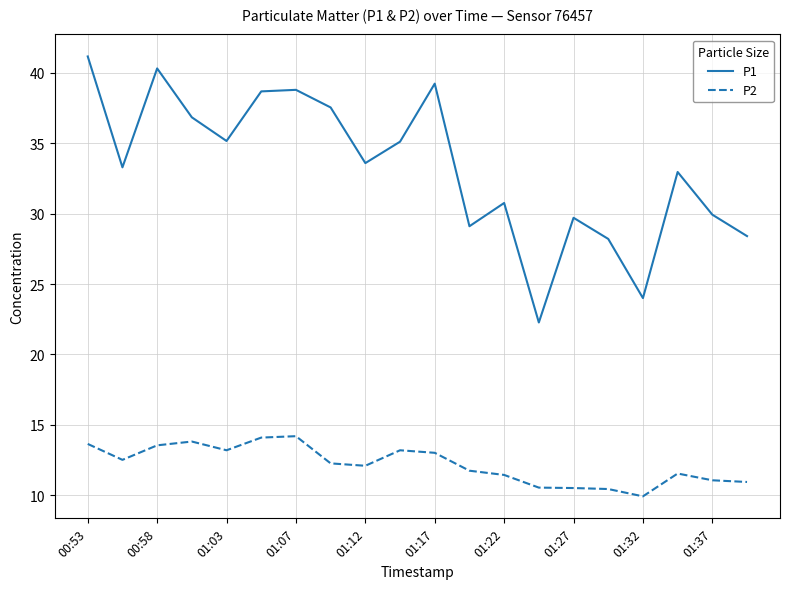

Which series has the largest total across all categories?

P1